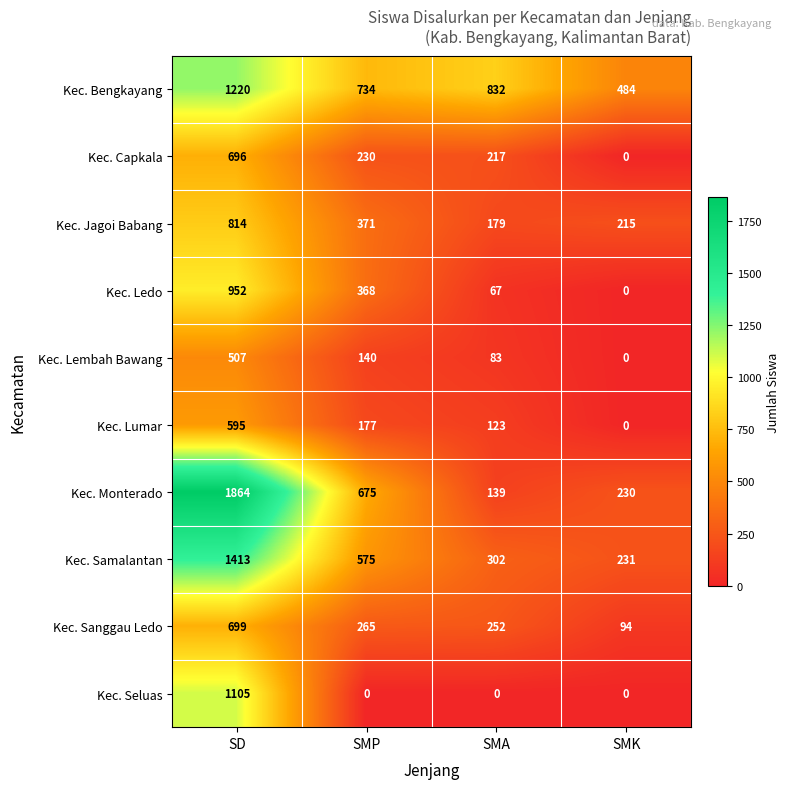

At which label is Kec. Lembah Bawang closest to 253?

SMP